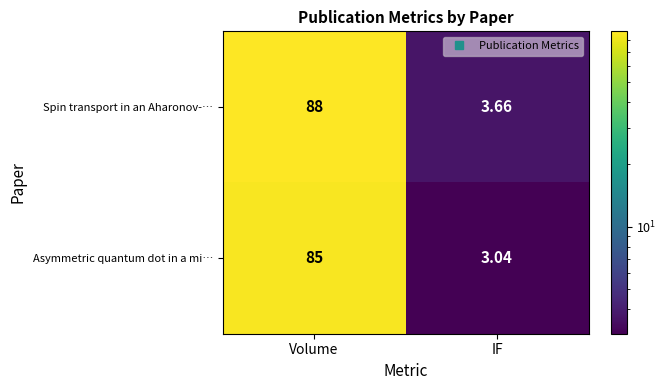

List the series in order of their peak value, highest first.

Spin transport in an Aharonov-…, Asymmetric quantum dot in a mi…